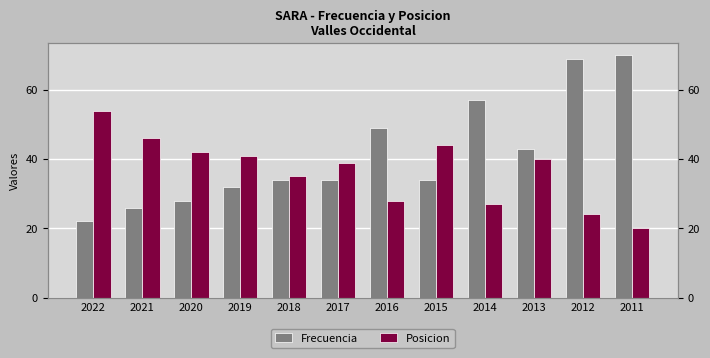

Is it true that Frecuencia equals 68 at 2016?

False